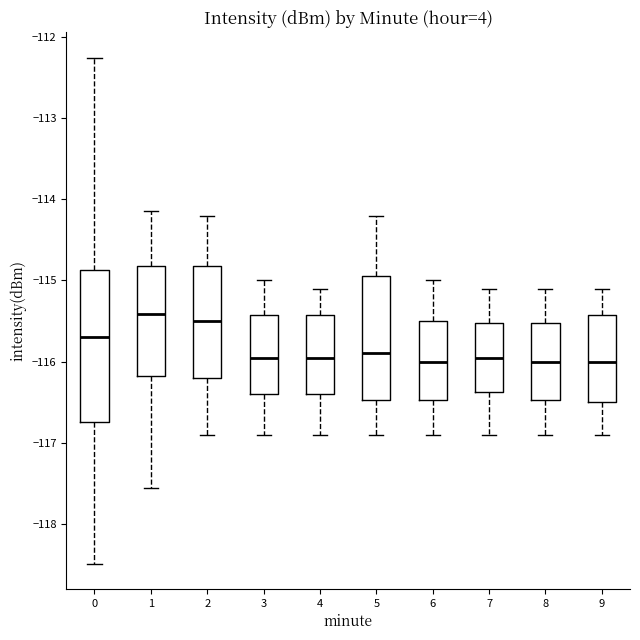

Reading left to right, transcribe this box plot: for each box, give where its median line is, the range the box spans, and where its two whiskers end, as read against the y-axis. The values are not printed on the chart, so give them approximately, as read against the axis.

0: median -115.7, box -116.7 to -114.9, whiskers -118.5 to -112.3
1: median -115.4, box -116.2 to -114.8, whiskers -117.6 to -114.1
2: median -115.5, box -116.2 to -114.8, whiskers -116.9 to -114.2
3: median -115.9, box -116.4 to -115.4, whiskers -116.9 to -115.0
4: median -115.9, box -116.4 to -115.4, whiskers -116.9 to -115.1
5: median -115.9, box -116.5 to -114.9, whiskers -116.9 to -114.2
6: median -116.0, box -116.5 to -115.5, whiskers -116.9 to -115.0
7: median -115.9, box -116.4 to -115.5, whiskers -116.9 to -115.1
8: median -116.0, box -116.5 to -115.5, whiskers -116.9 to -115.1
9: median -116.0, box -116.5 to -115.4, whiskers -116.9 to -115.1